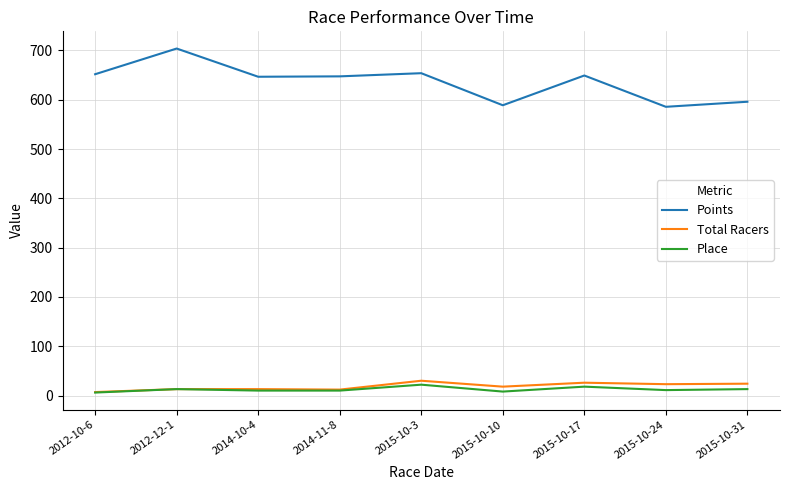

What are all the series names shown in the legend?

Points, Total Racers, Place